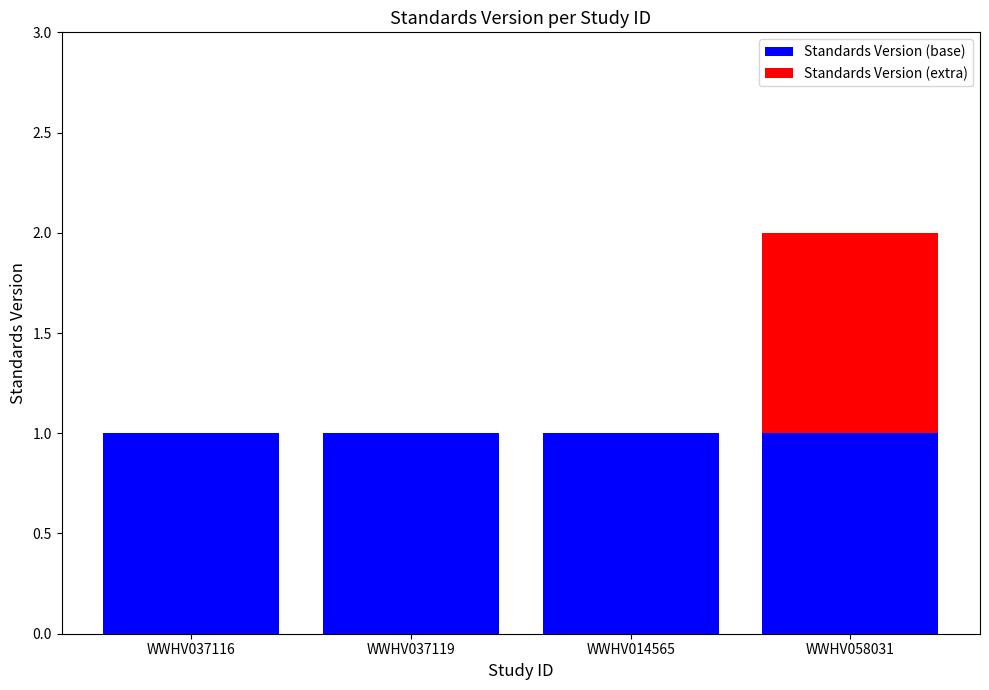

The value of Standards Version (base) at WWHV058031 is 2. True or false?

False